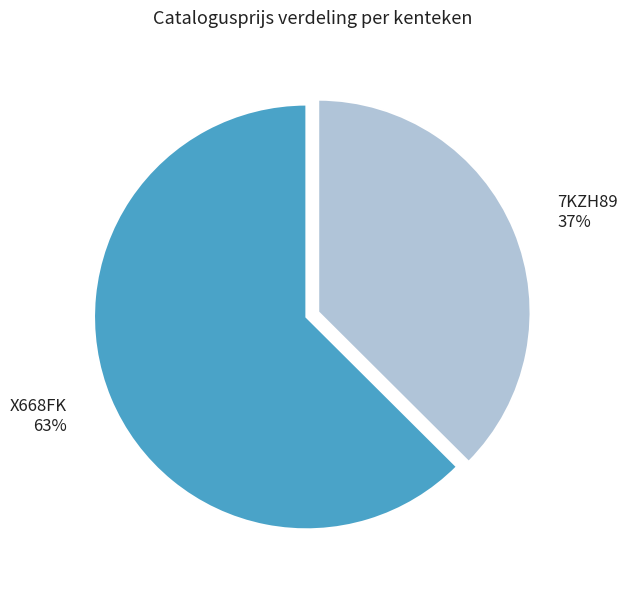

What is the majority slice?

X668FK